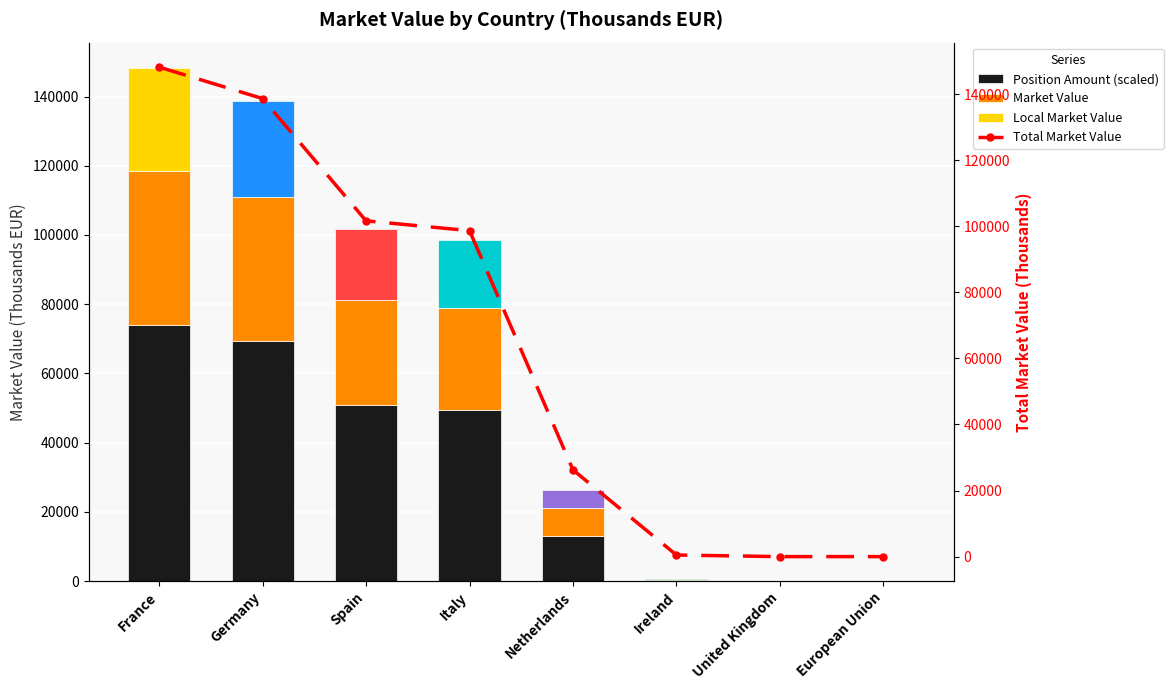

What value does the Local Market Value series have at Ireland?

98.4